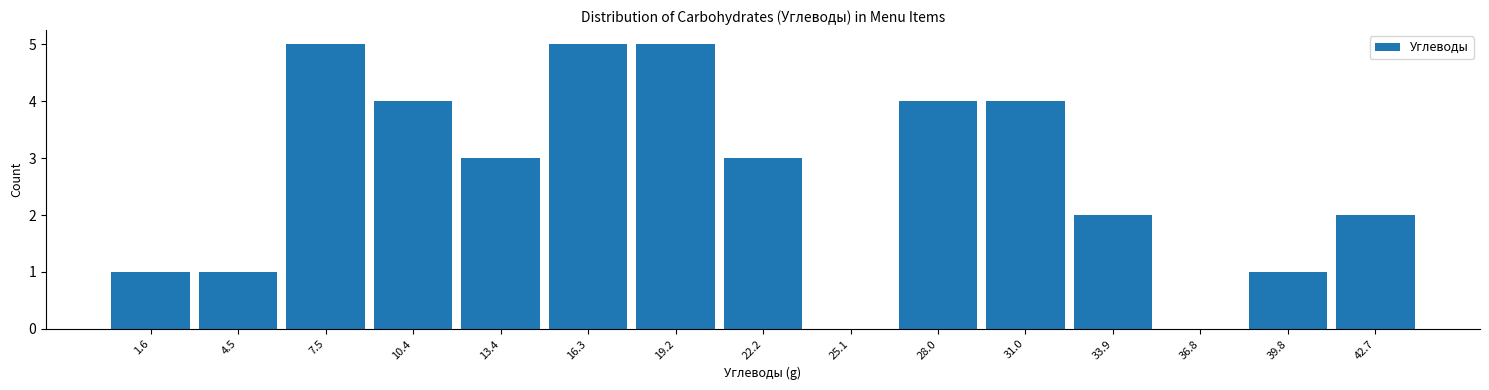

How tall is the bar that spans 41.0 to 44.0 on the x-axis? Neither the bar edges nor the heights are printed on the chart, so give them approximately, as read against the axes.

2